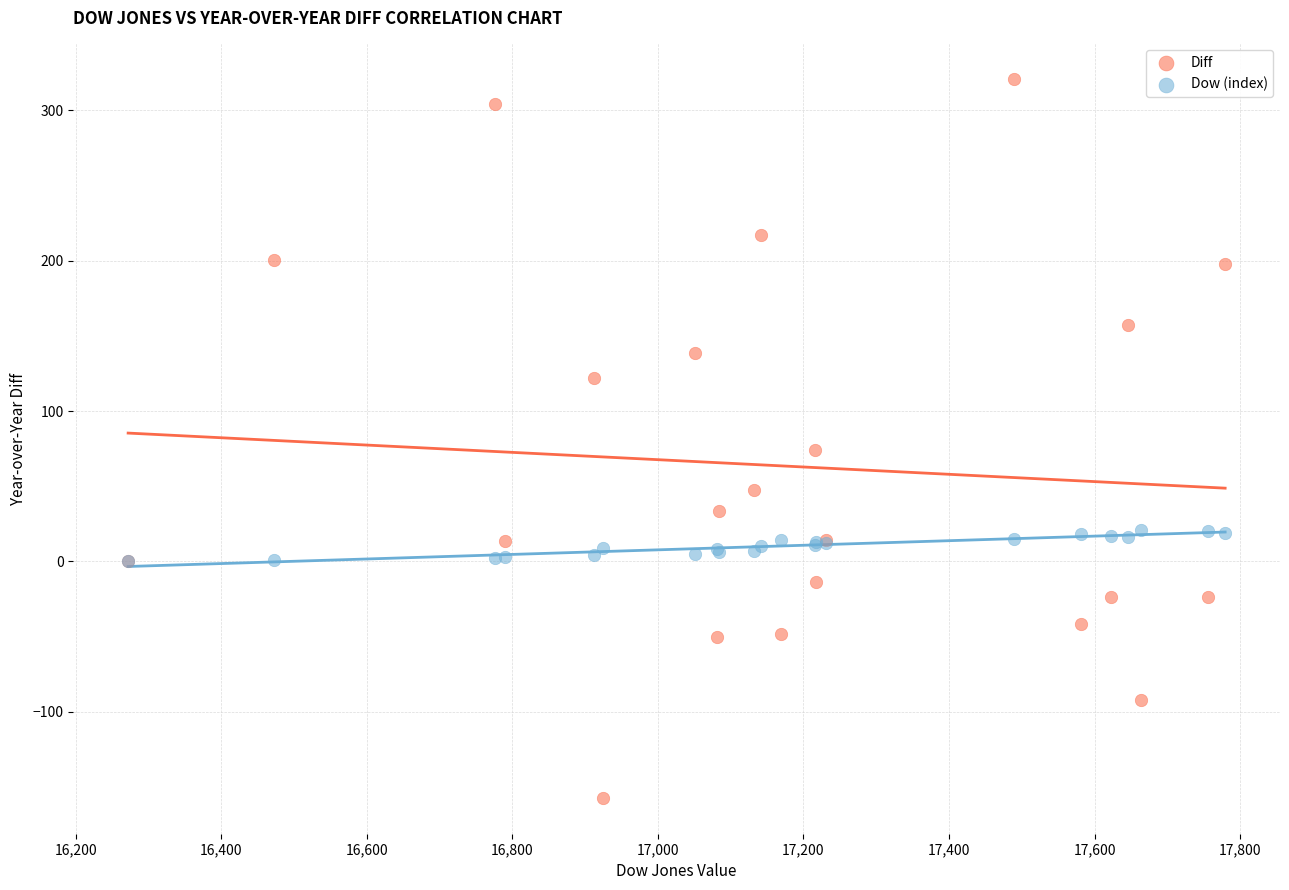

Across all series, what Y value is closest to 81?

74.2